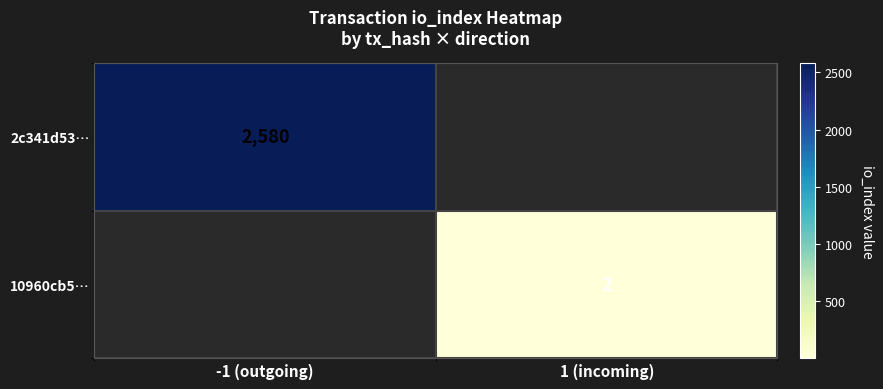

Is the value of 10960cb5… at 1 (incoming) greater than the value of 2c341d53… at -1 (outgoing)?

No